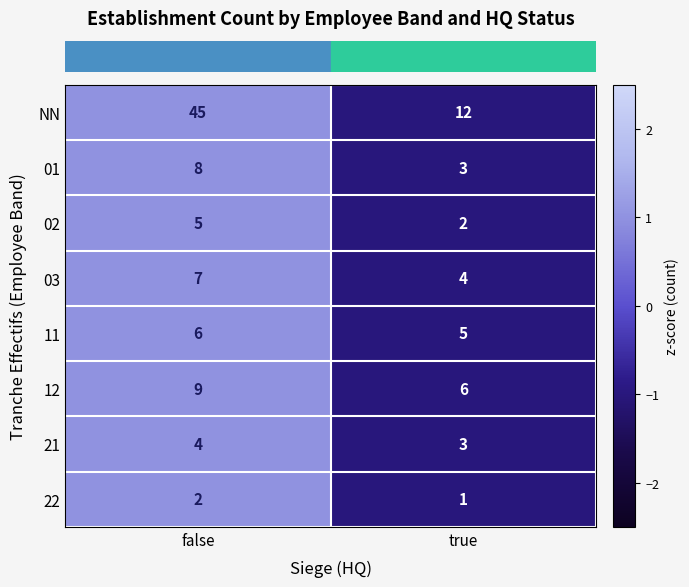

Is the value of 21 at true greater than the value of NN at false?

No